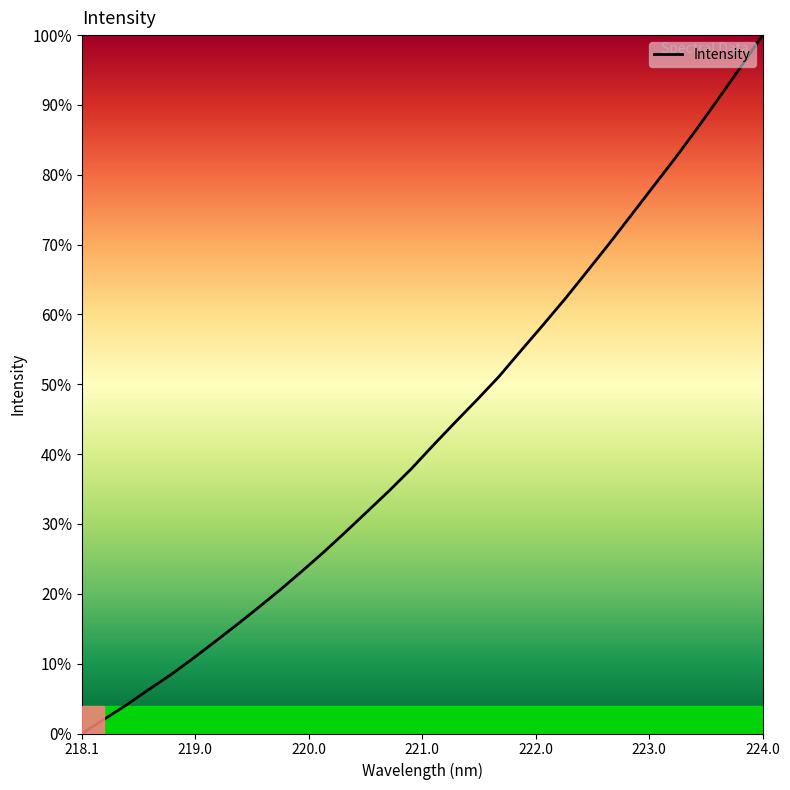

Reading left to right, what are all the values shown in this chart?

0.0	2.0	4.0	6.2	8.3	10.6	13.0	15.4	18.0	20.5	23.2	26.0	28.9	31.8	34.8	37.9	41.3	44.6	47.8	51.2	54.9	58.5	62.3	66.2	70.1	74.2	78.3	82.3	86.6	91.0	95.4	100.0